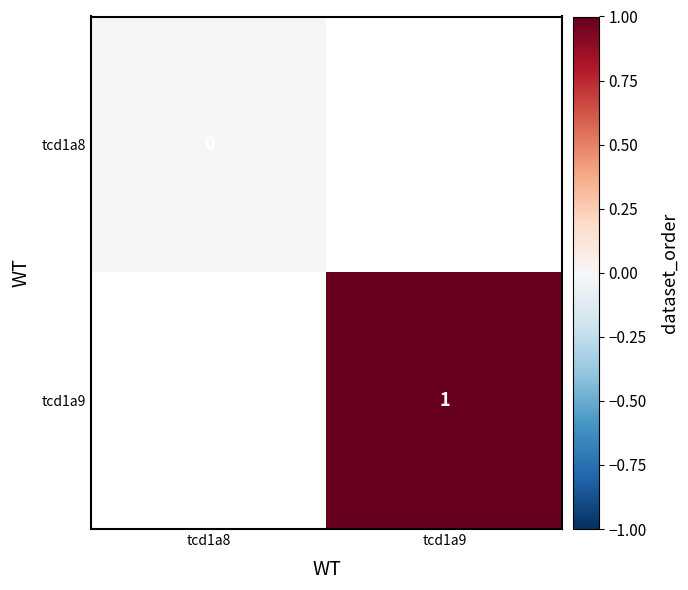

The tcd1a9 series shows 2 at tcd1a9. True or false?

False